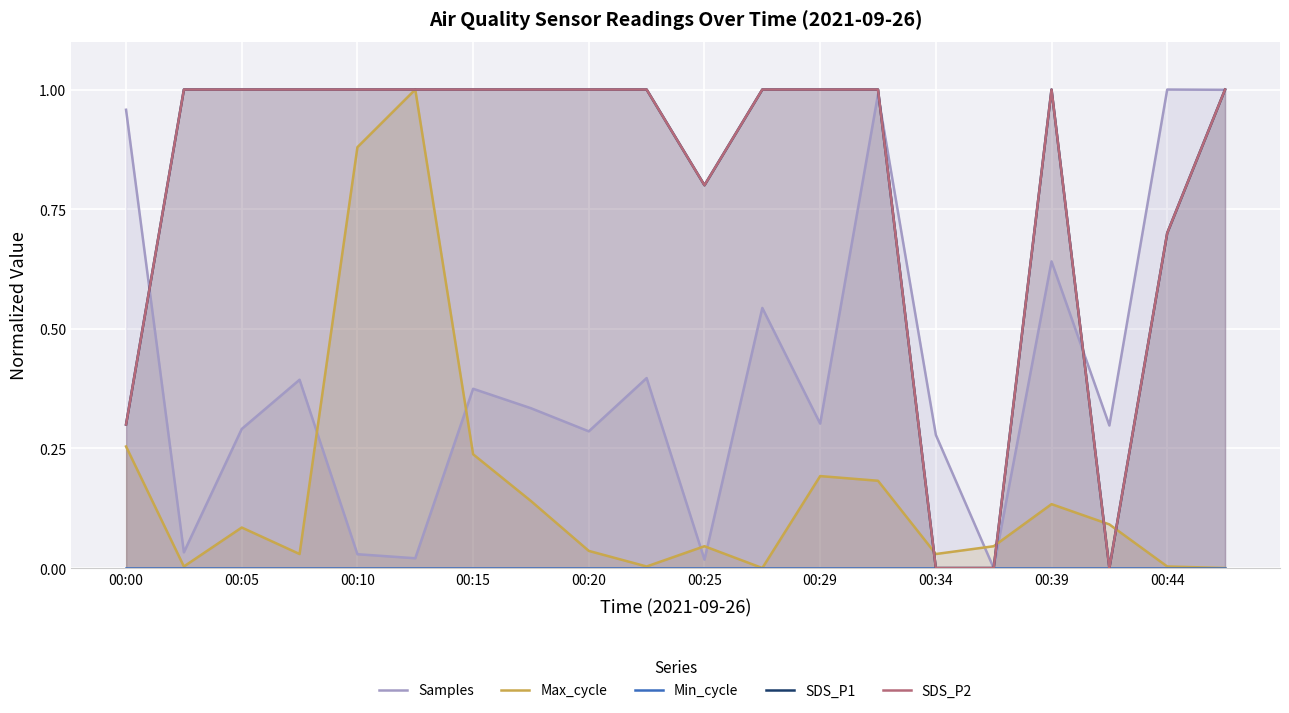

Which series ends up on top after the final intersection of Max_cycle and SDS_P1?

SDS_P1